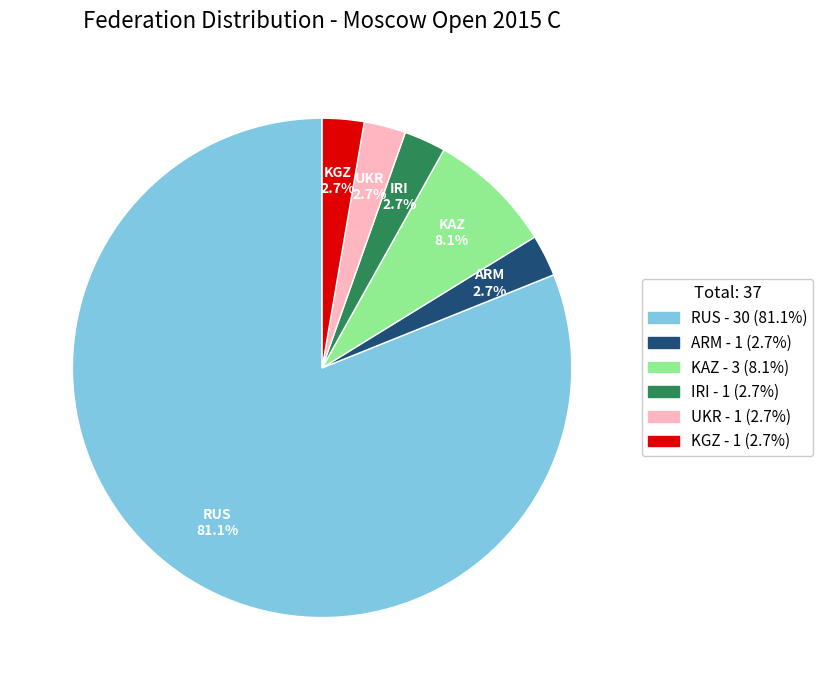

Which category has the biggest portion of the pie?

RUS